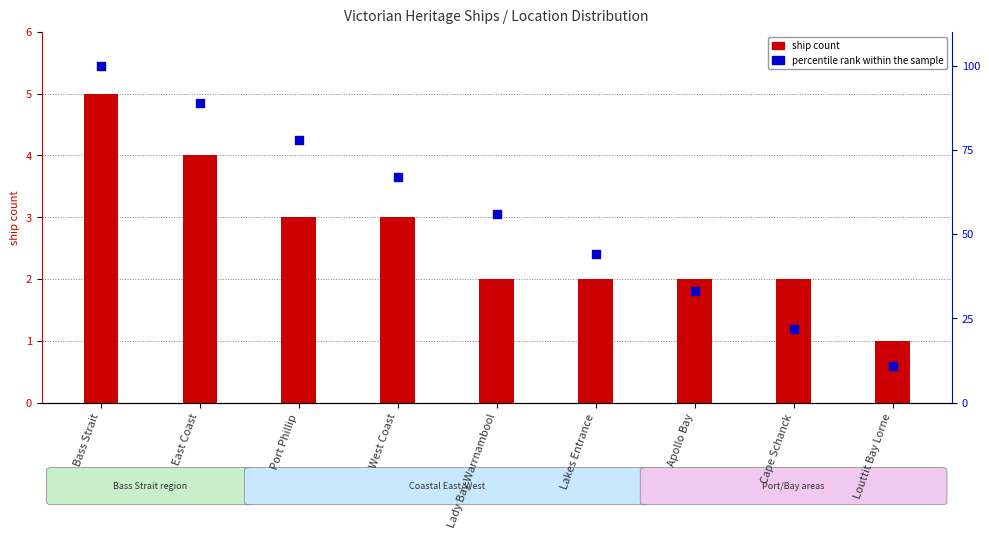

Which series has the widest spread of Y values?

percentile rank within the sample